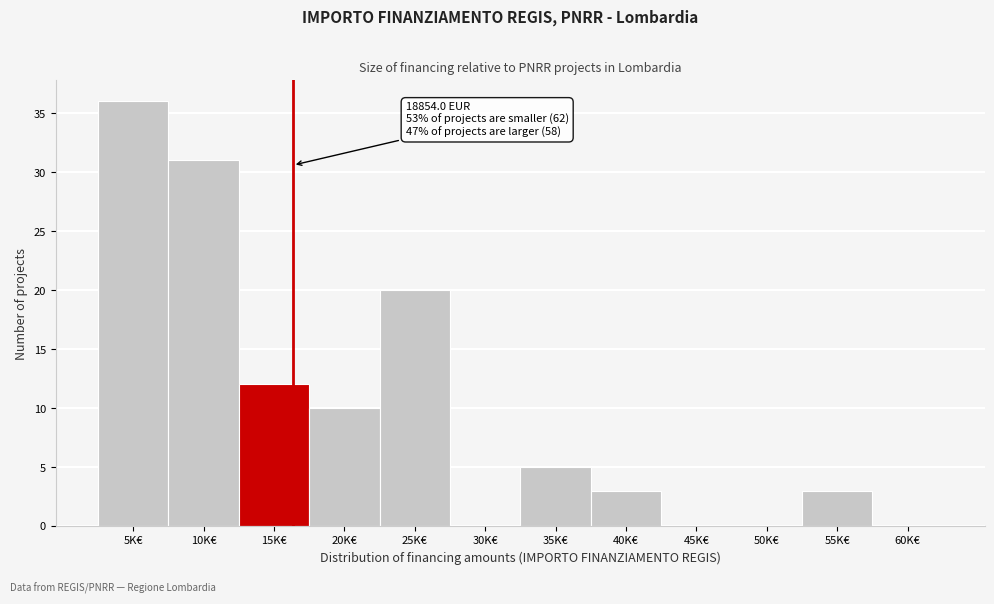

Reading right to left, list all the values displayed in this chart.

60K€=0	55K€=3	50K€=0	45K€=0	40K€=3	35K€=5	30K€=0	25K€=20	20K€=10	15K€=12	10K€=31	5K€=36